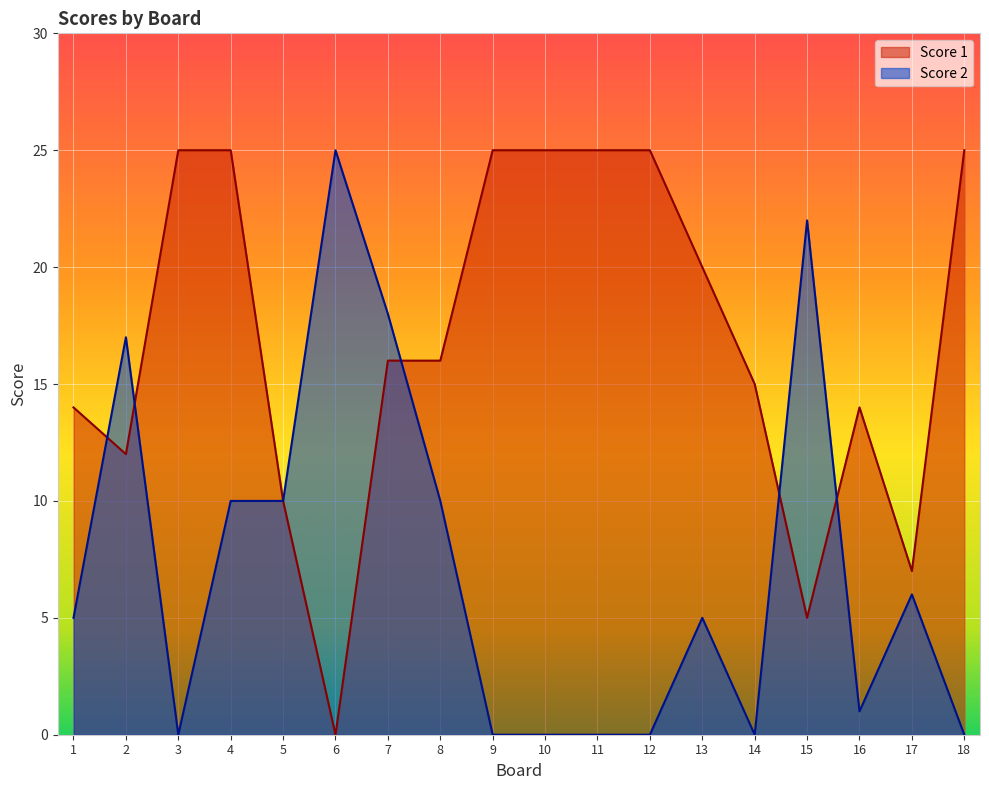

What is the difference between the highest and lowest values at 8?

6